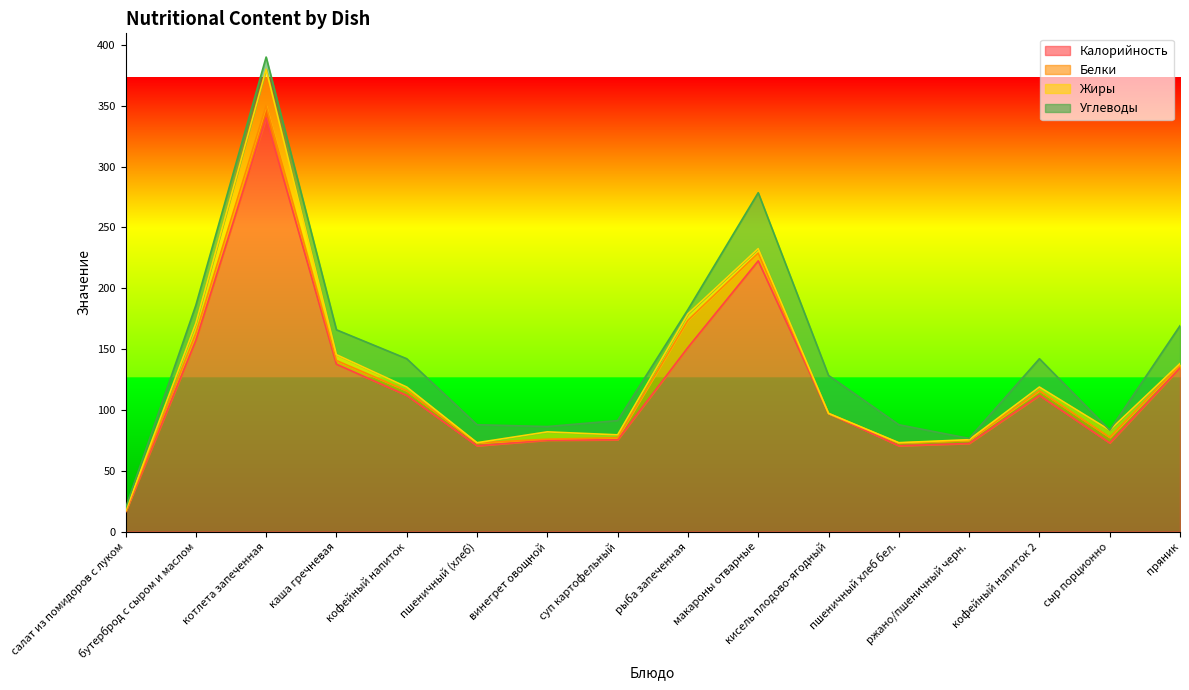

Which series has the widest spread of values?

Калорийность